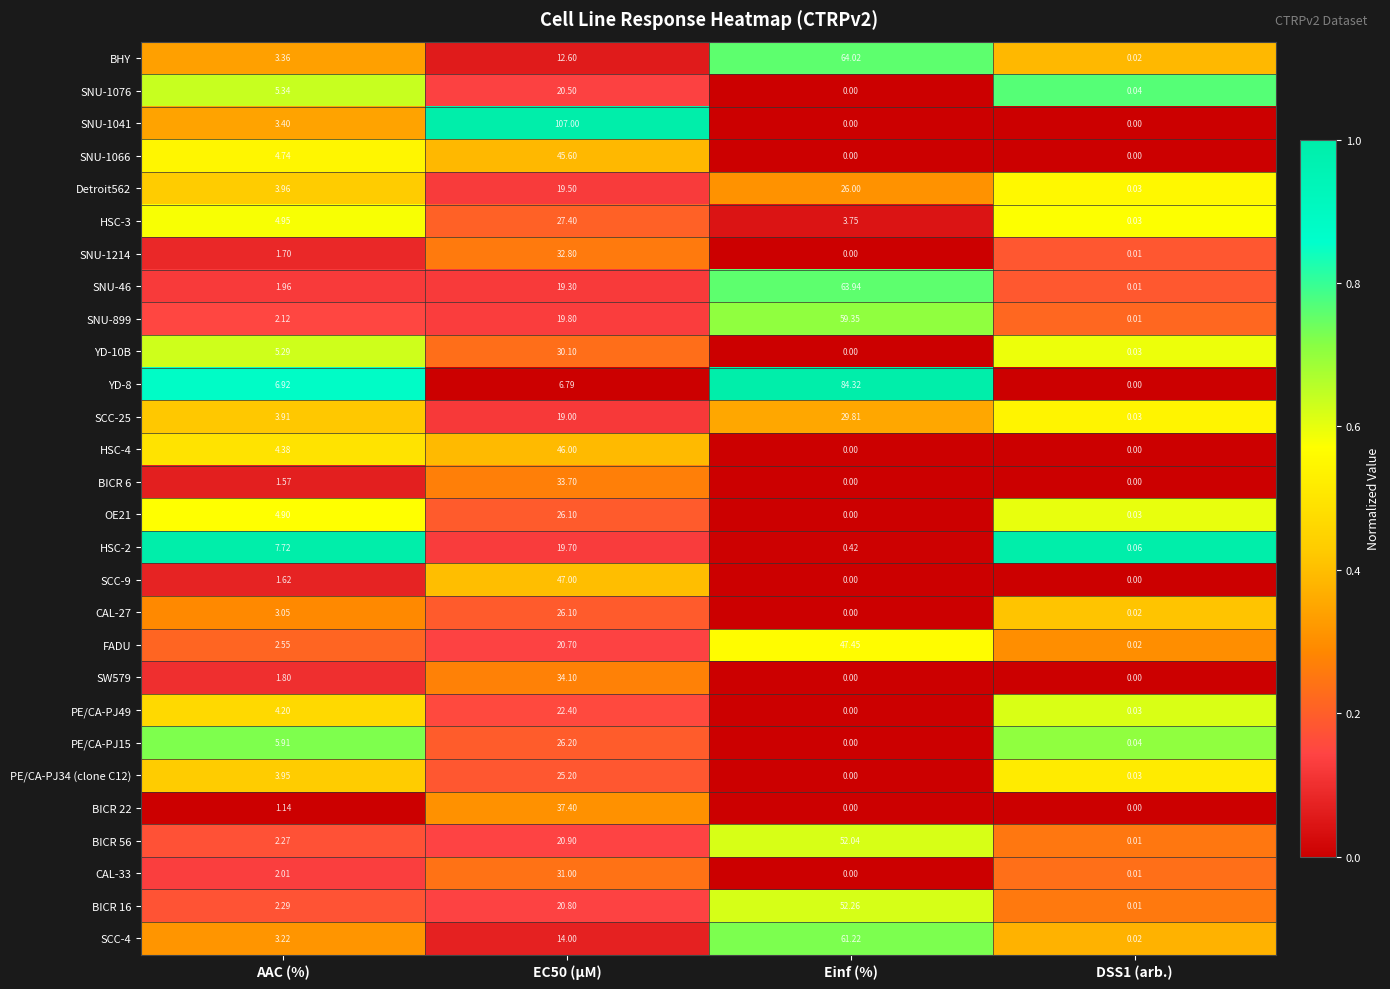

Is the value of CAL-33 at EC50 (µM) greater than the value of OE21 at Einf (%)?

Yes